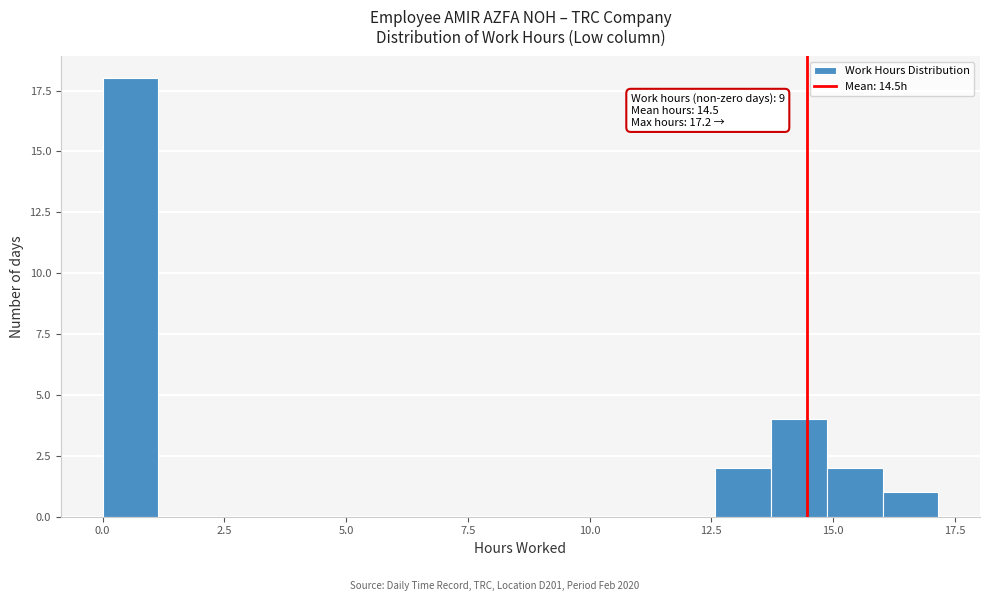

Around what value on the x-axis is the tallest bar? Give the approximate position of its centre, as read against the axis.

0.5